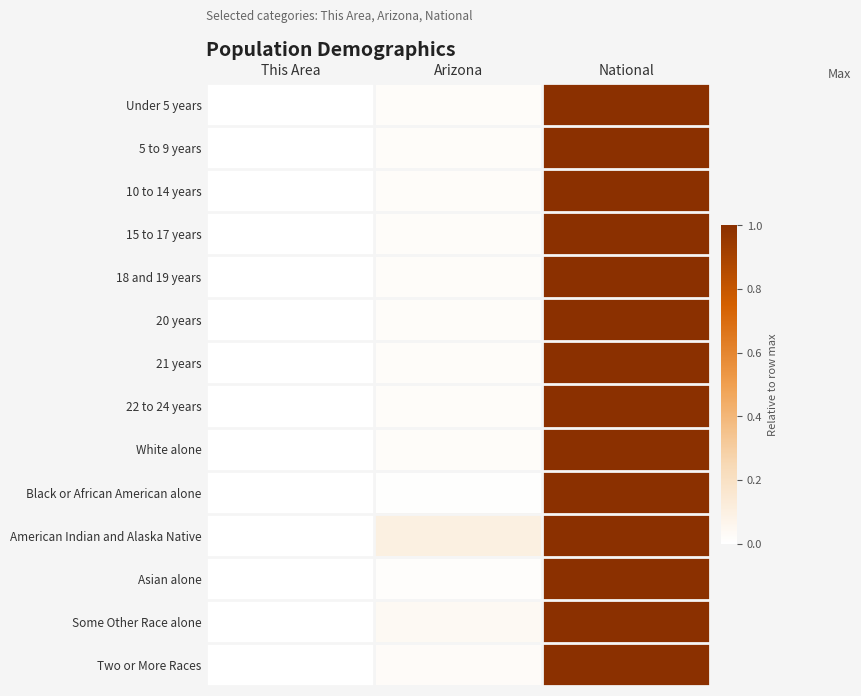

Reading right to left, list all the values displayed in this chart.

Under 5 years: National=1.0	Arizona=0.0	This Area=0.0
5 to 9 years: National=1.0	Arizona=0.0	This Area=0.0
10 to 14 years: National=1.0	Arizona=0.0	This Area=0.0
15 to 17 years: National=1.0	Arizona=0.0	This Area=0.0
18 and 19 years: National=1.0	Arizona=0.0	This Area=0.0
20 years: National=1.0	Arizona=0.0	This Area=0.0
21 years: National=1.0	Arizona=0.0	This Area=0.0
22 to 24 years: National=1.0	Arizona=0.0	This Area=0.0
White alone: National=1.0	Arizona=0.0	This Area=0.0
Black or African American alone: National=1.0	Arizona=0.0	This Area=0.0
American Indian and Alaska Native: National=1.0	Arizona=0.1	This Area=0.0
Asian alone: National=1.0	Arizona=0.0	This Area=0.0
Some Other Race alone: National=1.0	Arizona=0.0	This Area=0.0
Two or More Races: National=1.0	Arizona=0.0	This Area=0.0